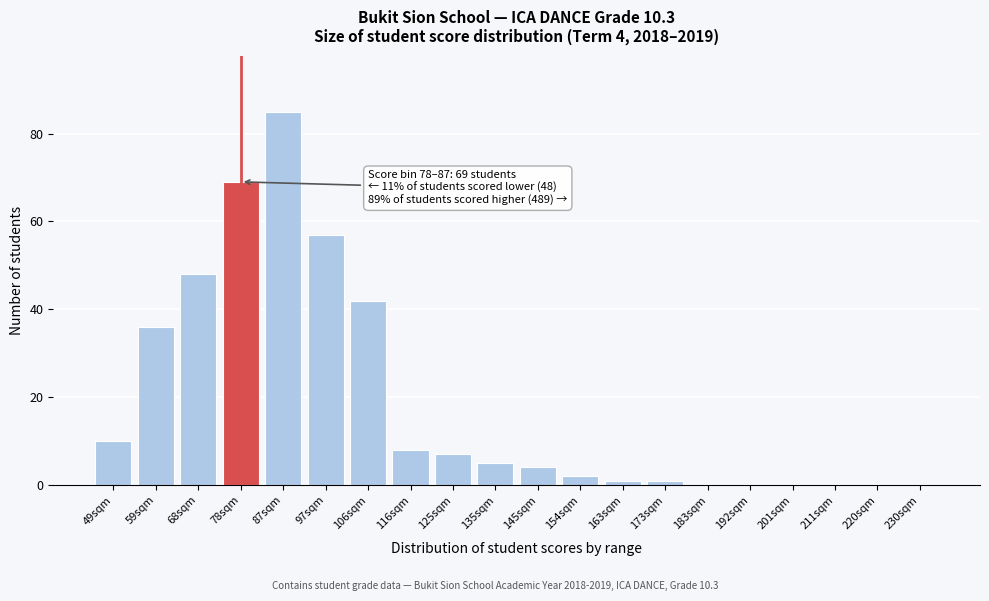

Reading right to left, list all the values displayed in this chart.

230sqm=0	220sqm=0	211sqm=0	201sqm=0	192sqm=0	183sqm=0	173sqm=1	163sqm=1	154sqm=2	145sqm=4	135sqm=5	125sqm=7	116sqm=8	106sqm=42	97sqm=57	87sqm=85	78sqm=69	68sqm=48	59sqm=36	49sqm=10